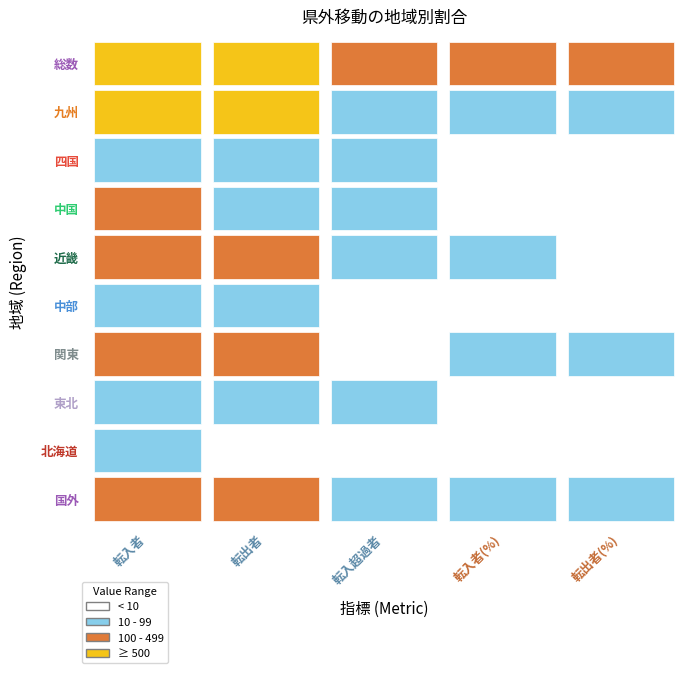

What is the total value across all series at 近畿?

201